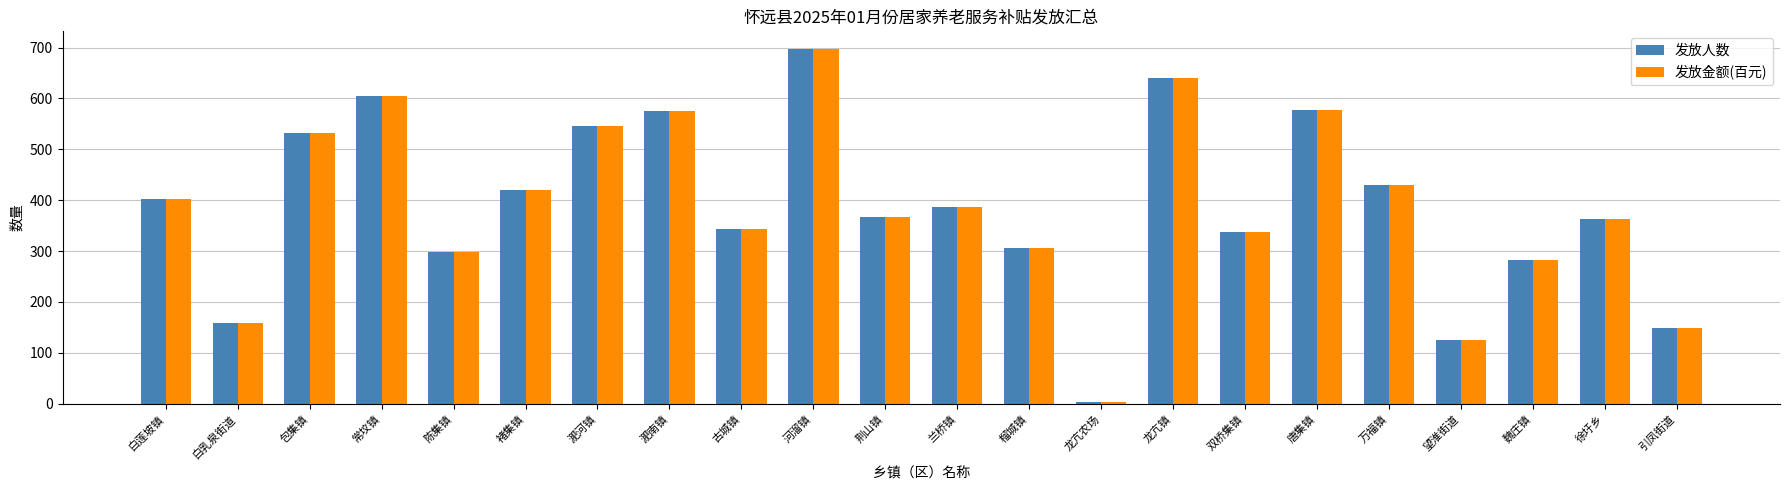

How many values in the 发放金额(百元) series are below 387?

11